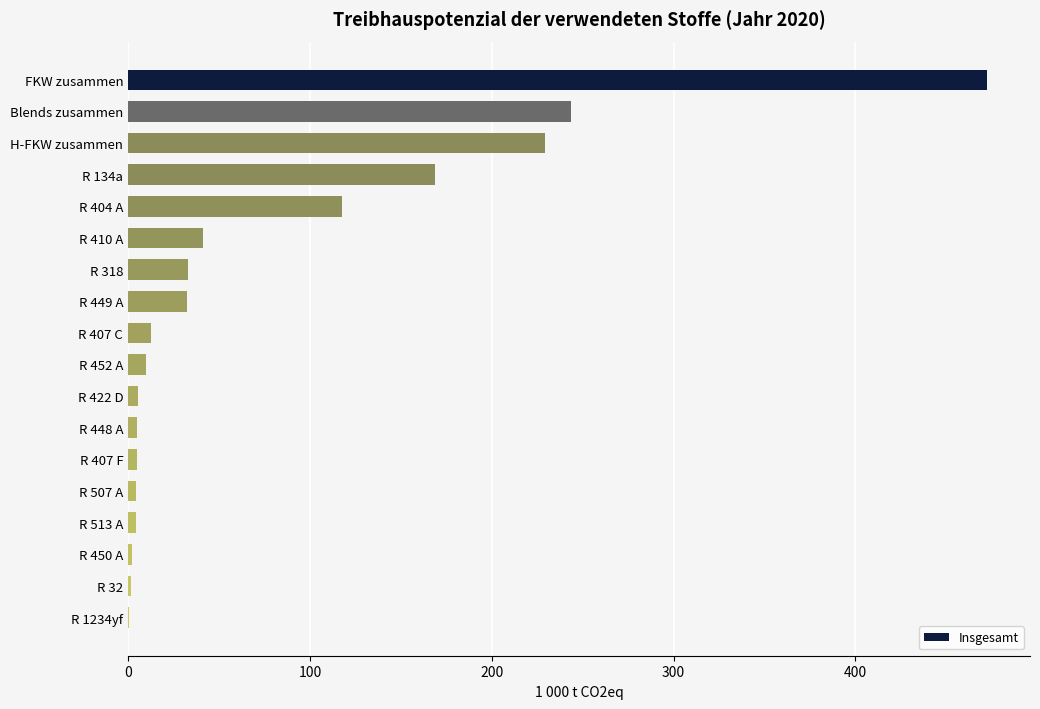

What is the sum of all values?

1388.6